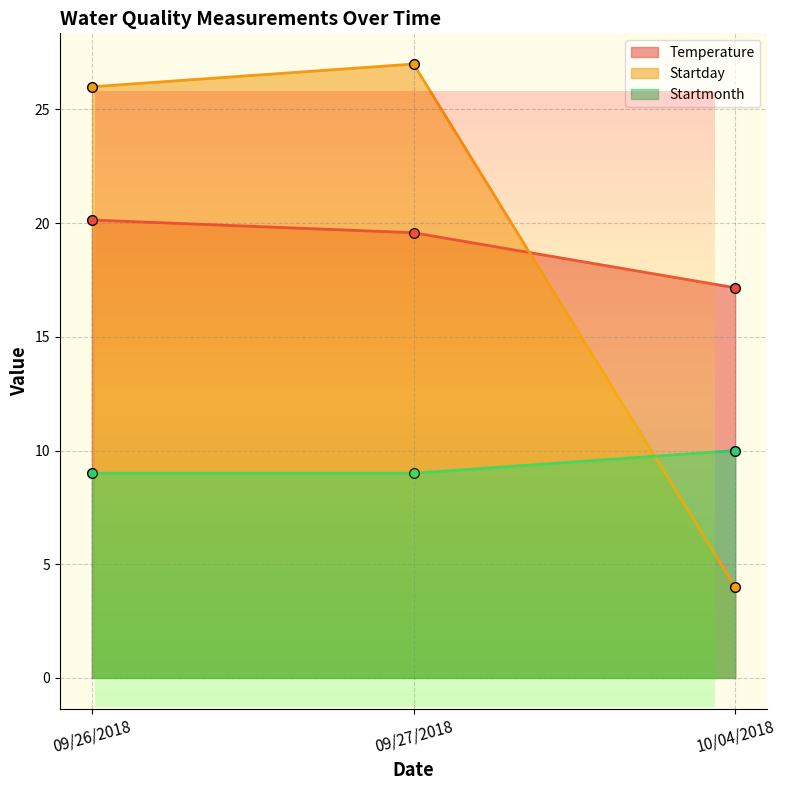

Which series has the largest total across all categories?

Startday